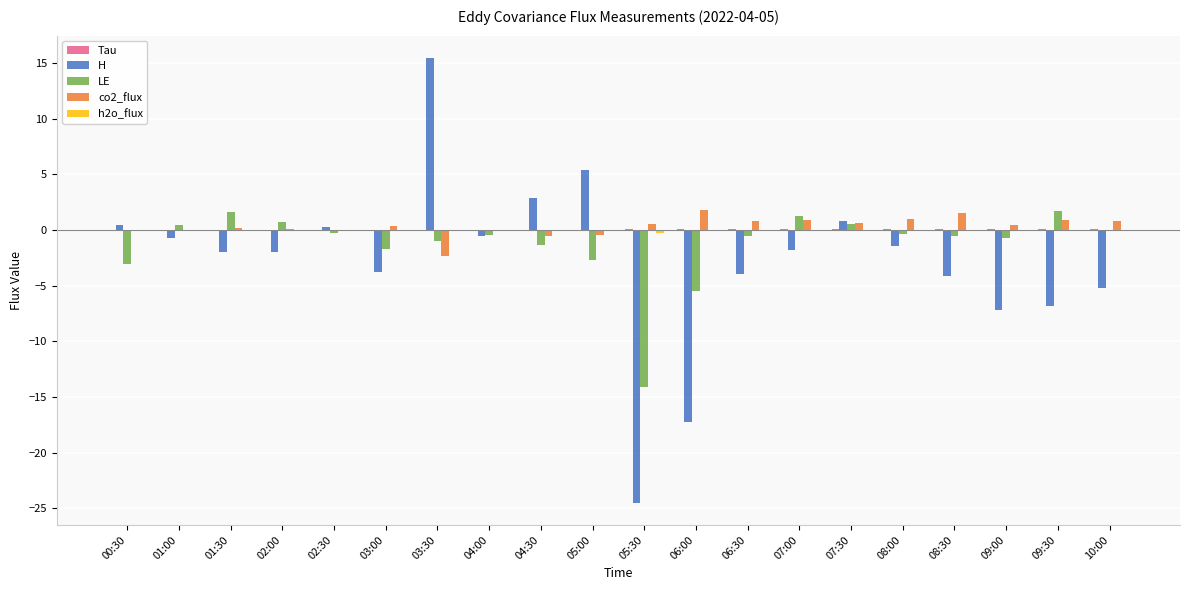

True or false: H has a value of -1.8 at 07:00.

True